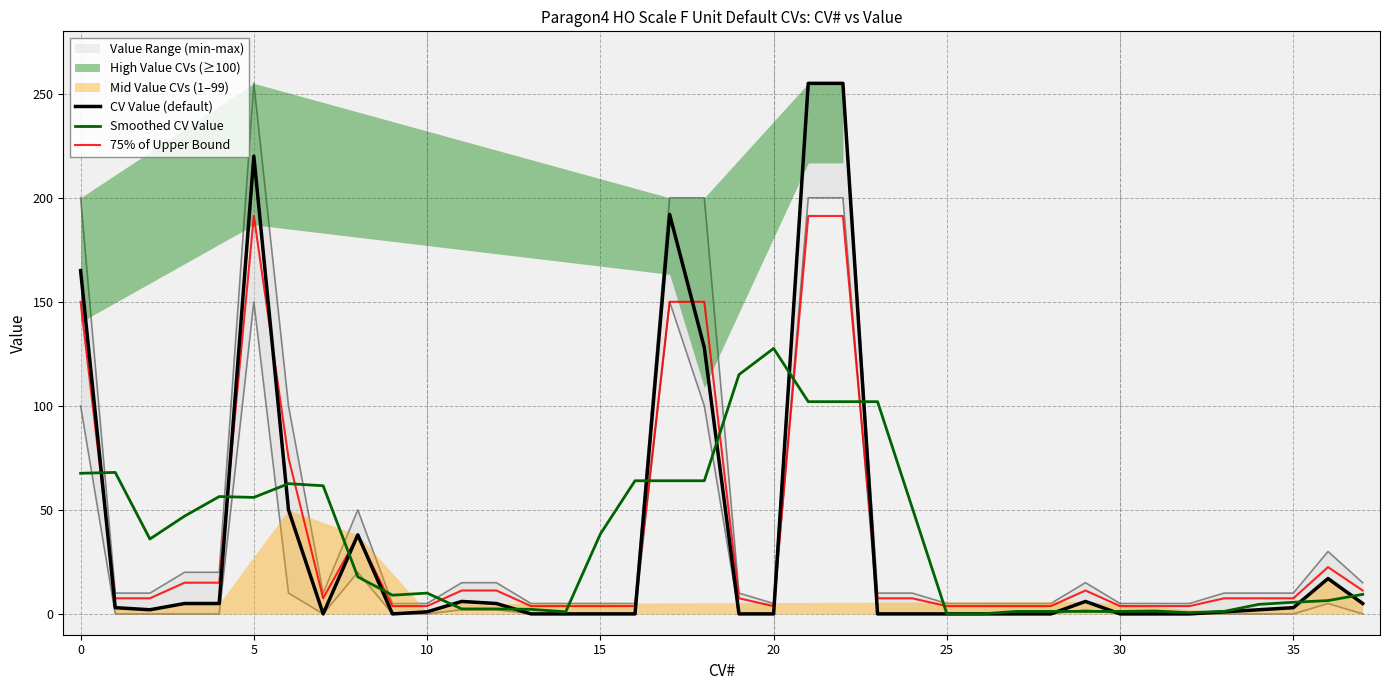

What is the difference between the maximum and minimum values in the Smoothed CV Value series?

127.6